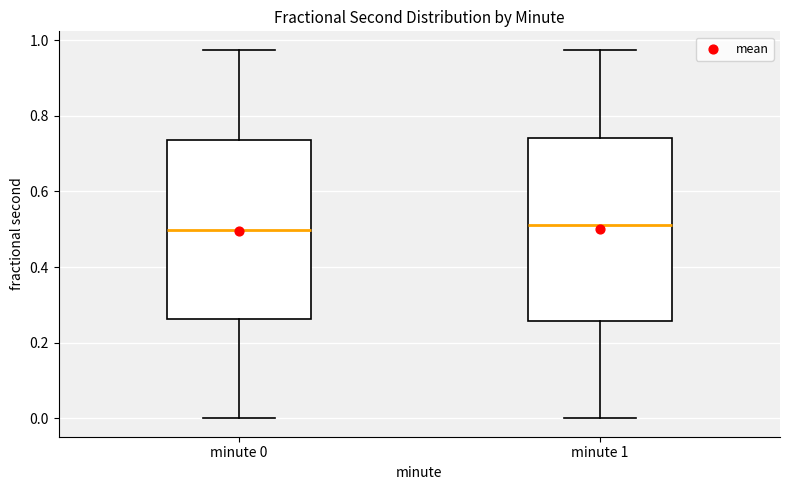

Reading left to right, read every box against the y-axis: the position of its median line, the range the box covers, and the ends of its whiskers. The values are not printed on the chart, so give them approximately, as read against the axis.

minute 0: median 0.50, box 0.26 to 0.74, whiskers 0.00 to 0.98
minute 1: median 0.52, box 0.26 to 0.74, whiskers 0.00 to 0.98